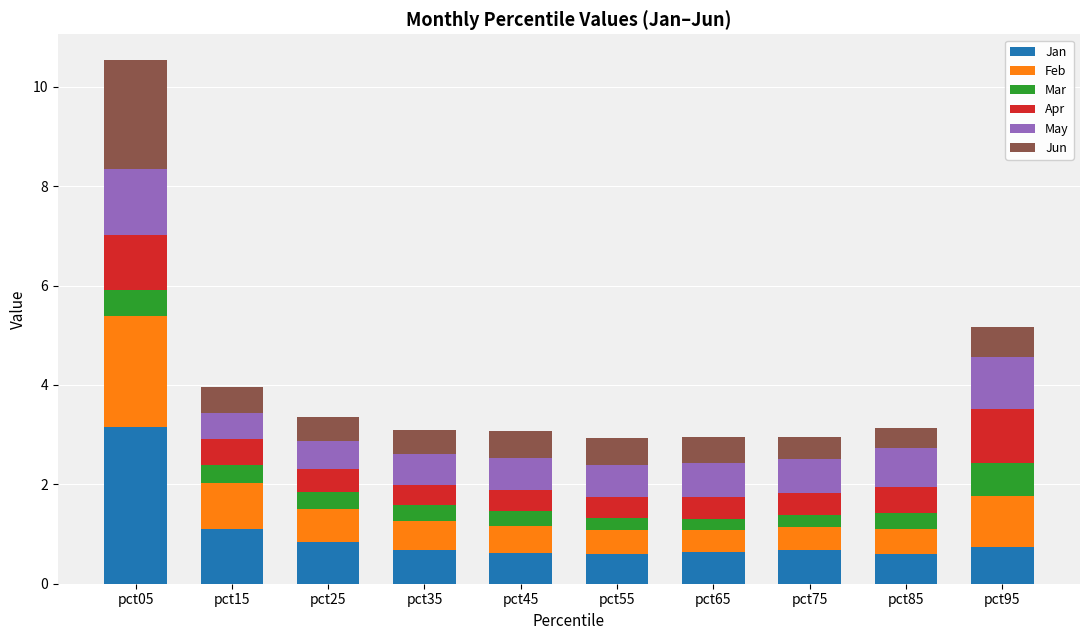

What is the total value across all series at pct65?

3.0